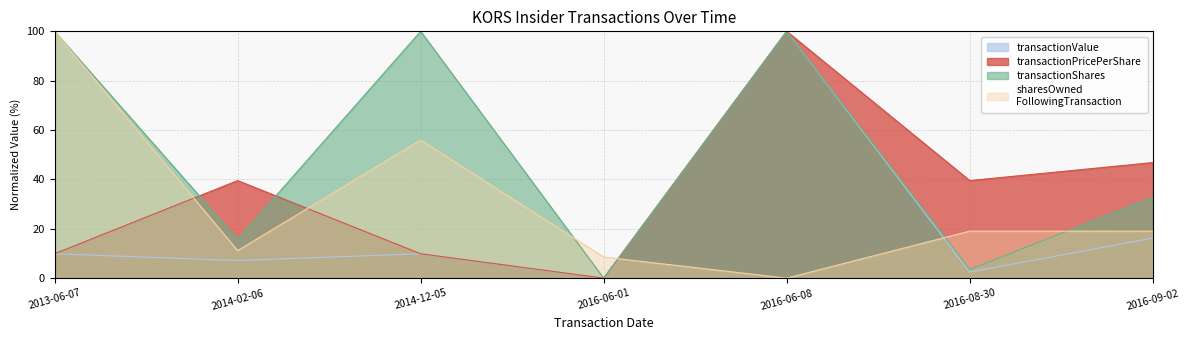

How many lines are shown in the chart?

4